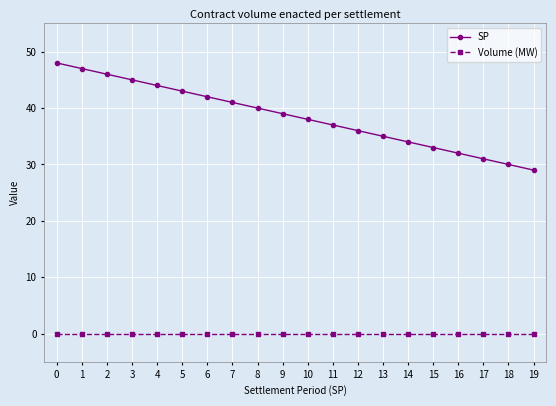

The value of SP at 11 is 37. True or false?

True